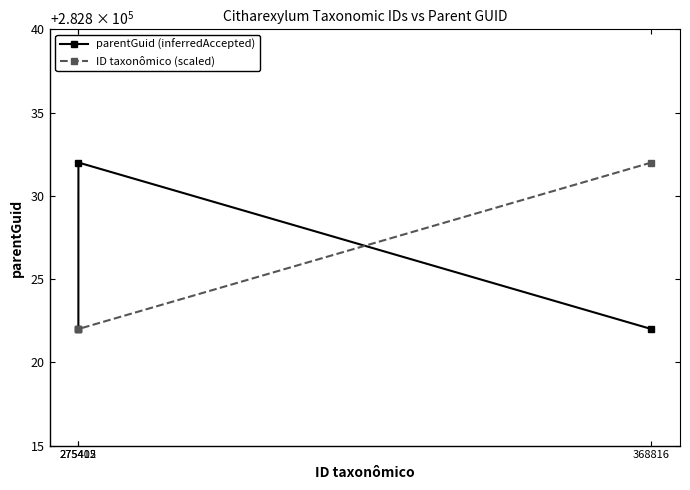

Where is ID taxonômico (scaled) nearest to the value 282827?

275412